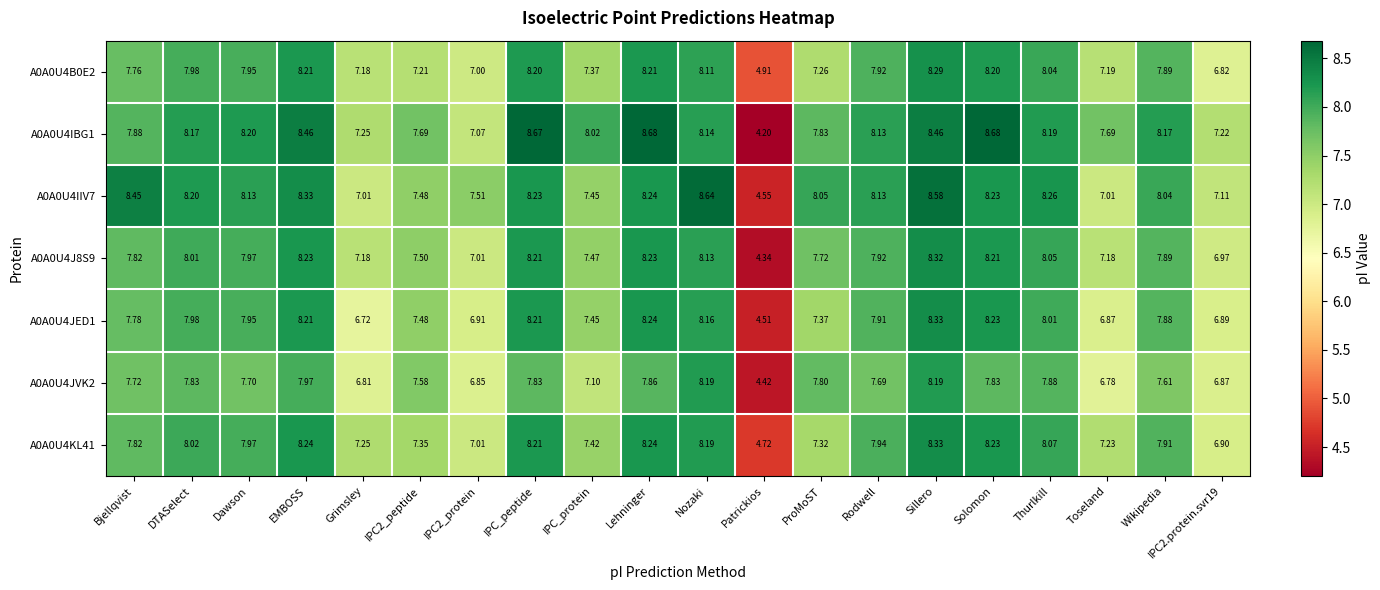

At which category is the sum across all series the highest?

Sillero